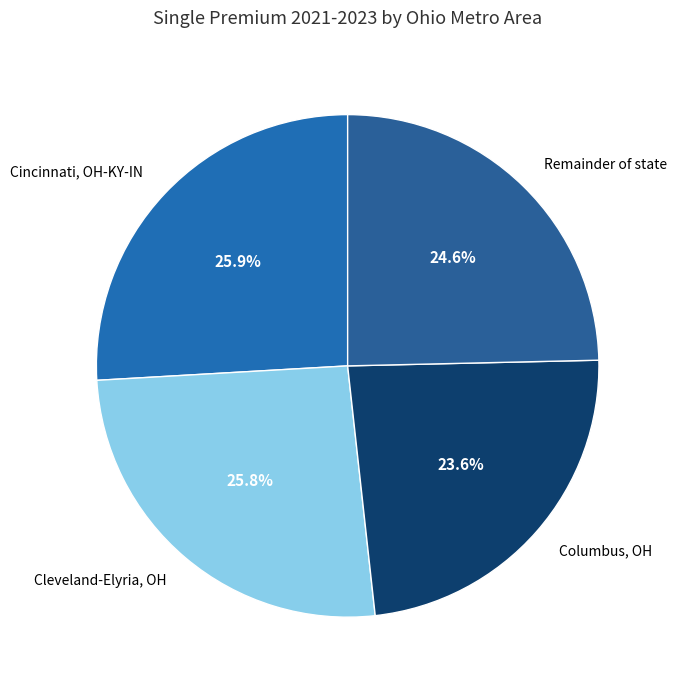

Does Cincinnati, OH-KY-IN account for over 50% of the chart?

No